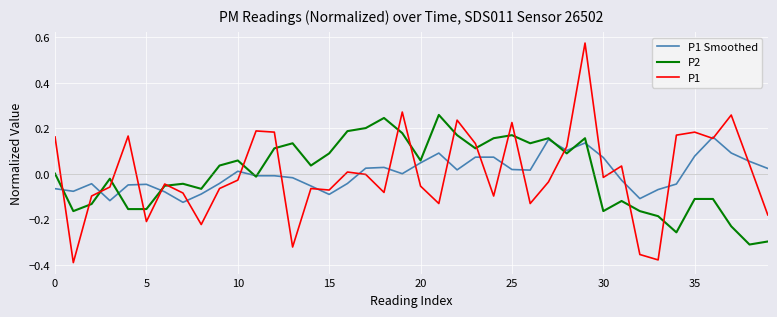

At how many categories does at least one series exceed 0?

31